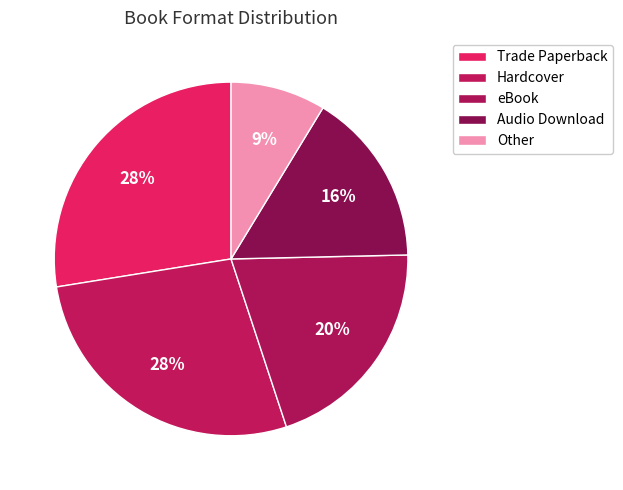

Does Trade Paperback represent more than half of the total?

No